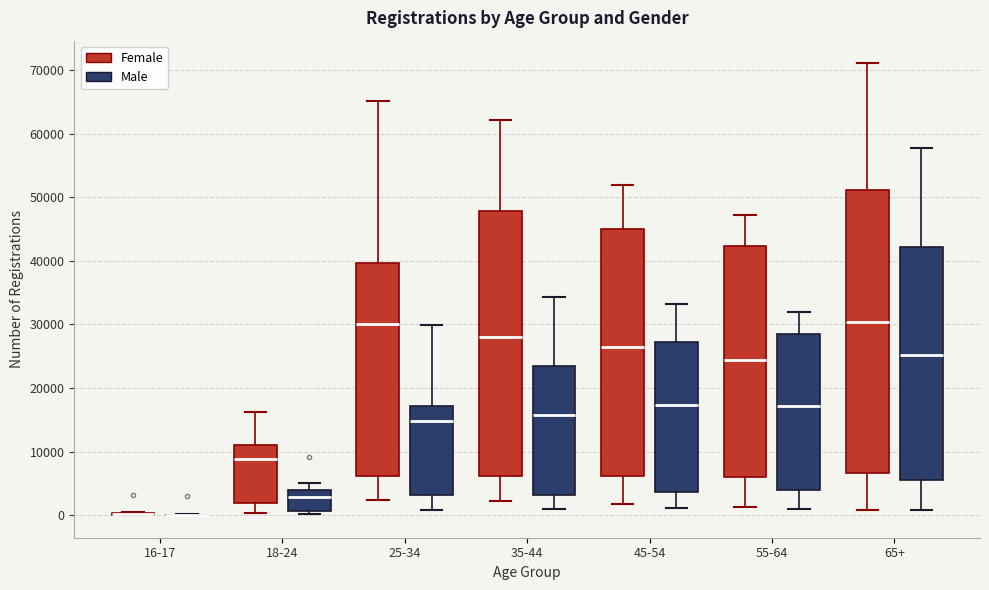

Comparing the boxes themselves (not the whiskers), which one is the tallest?

65+ (Female)